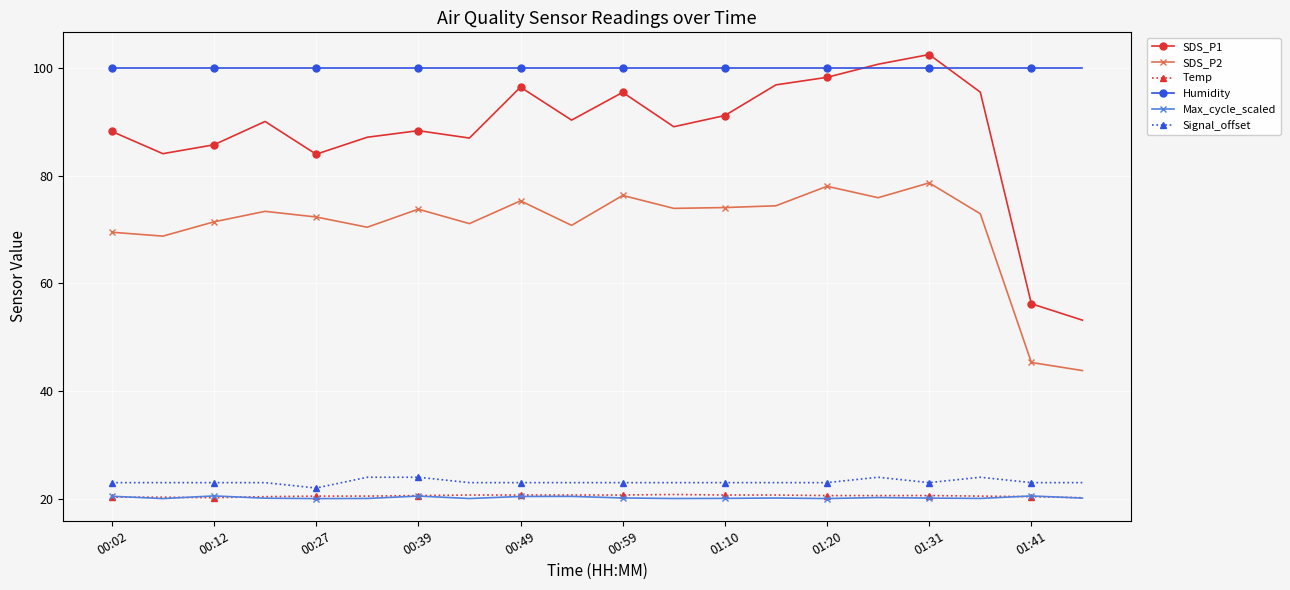

True or false: SDS_P1 has more than 2 interior local peaks.

True